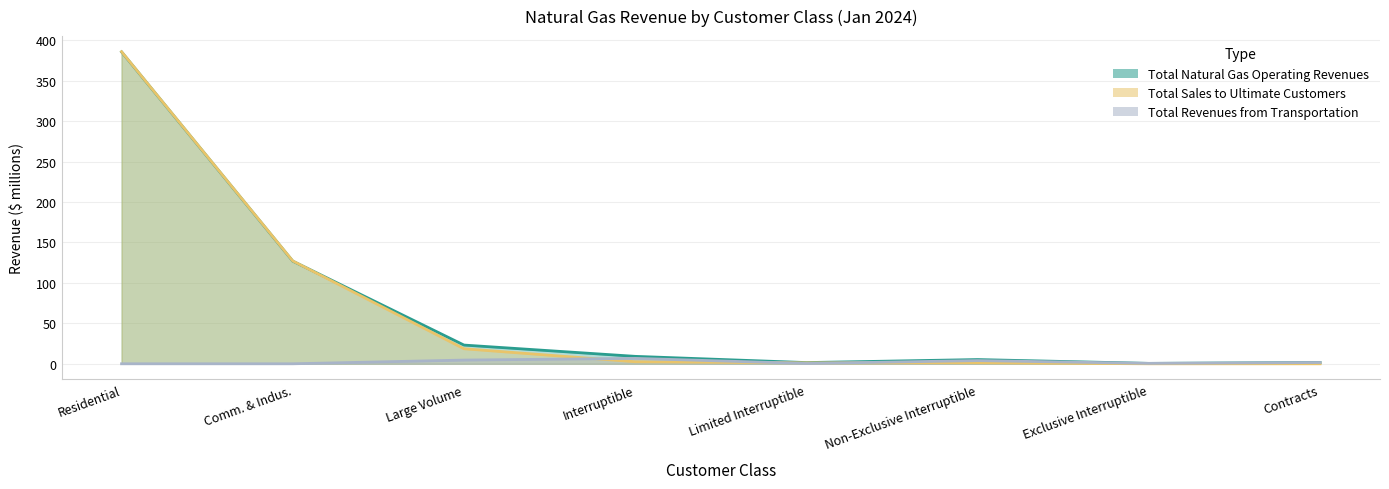

Is the value of Total Revenues from Transportation at Residential greater than the value of Total Natural Gas Operating Revenues at Exclusive Interruptible?

No